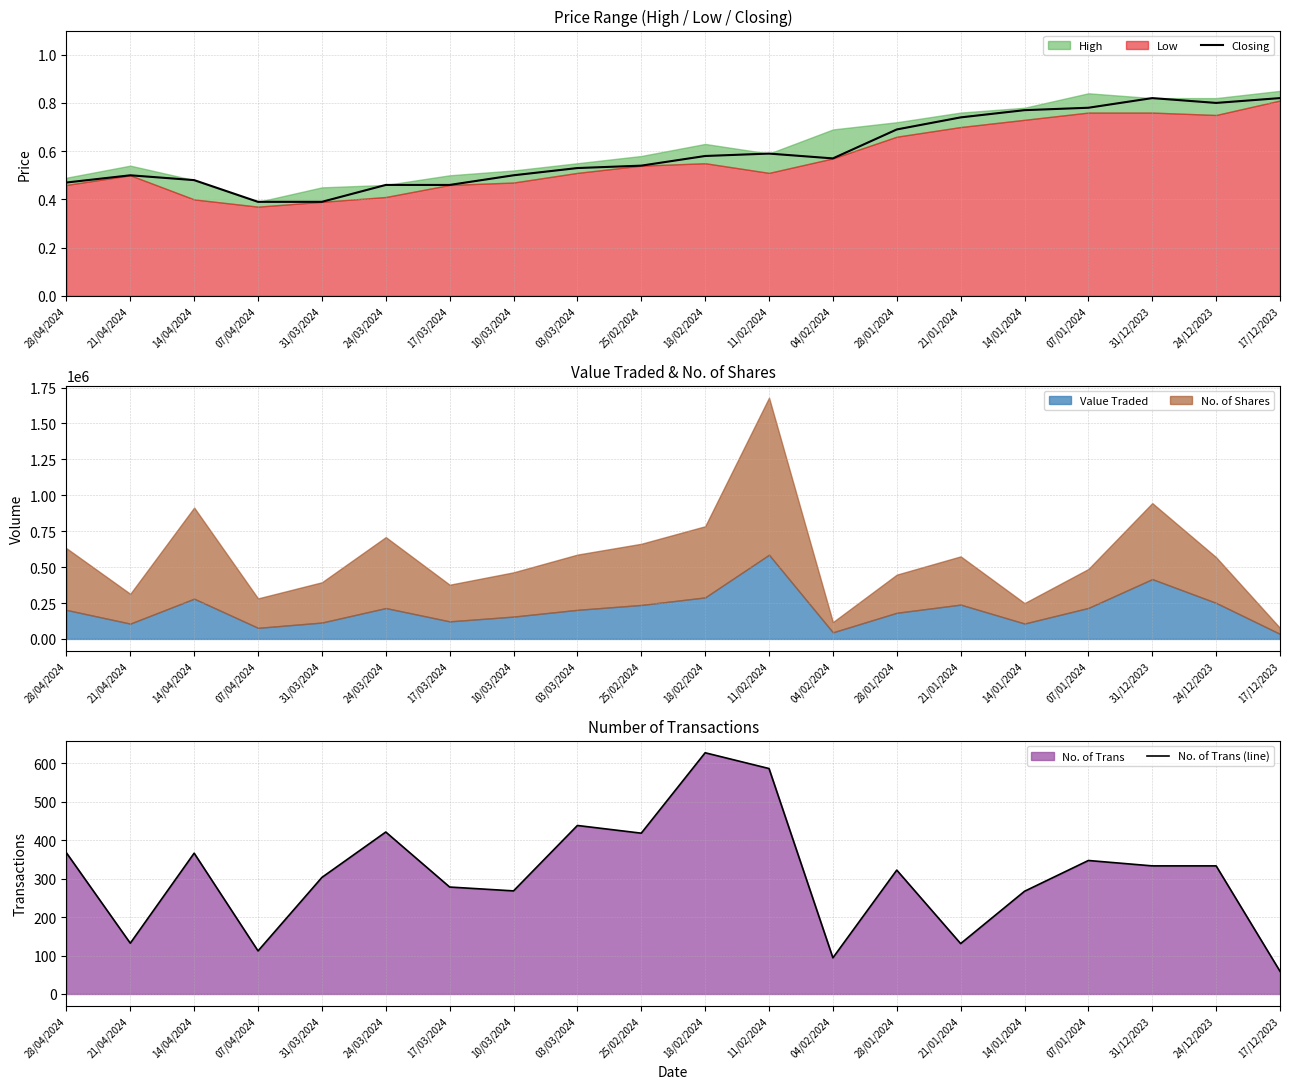

How many data points does each series have?

20